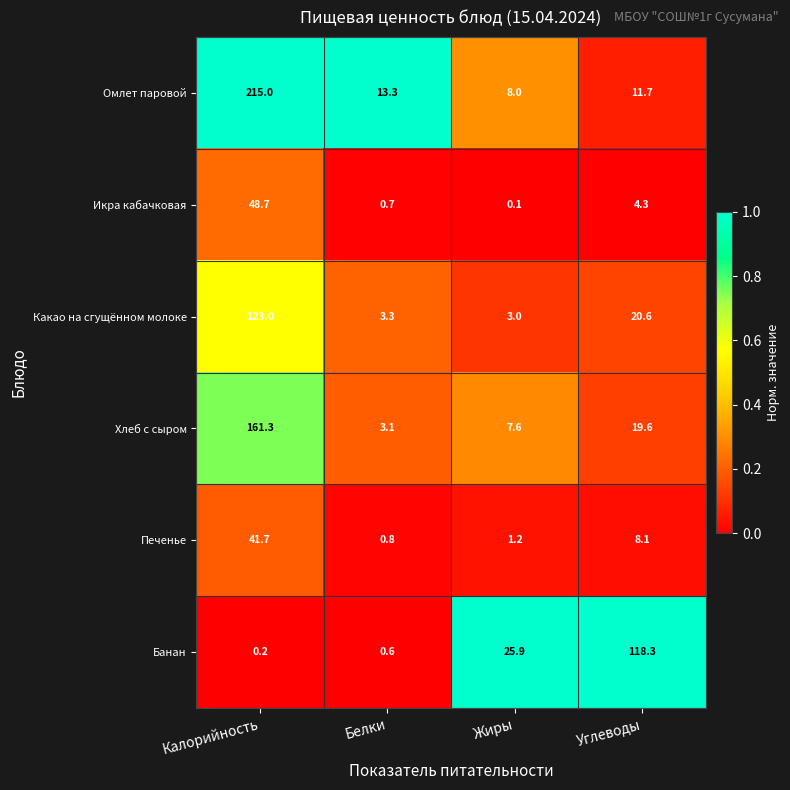

Which series has the widest spread of values?

Омлет паровой